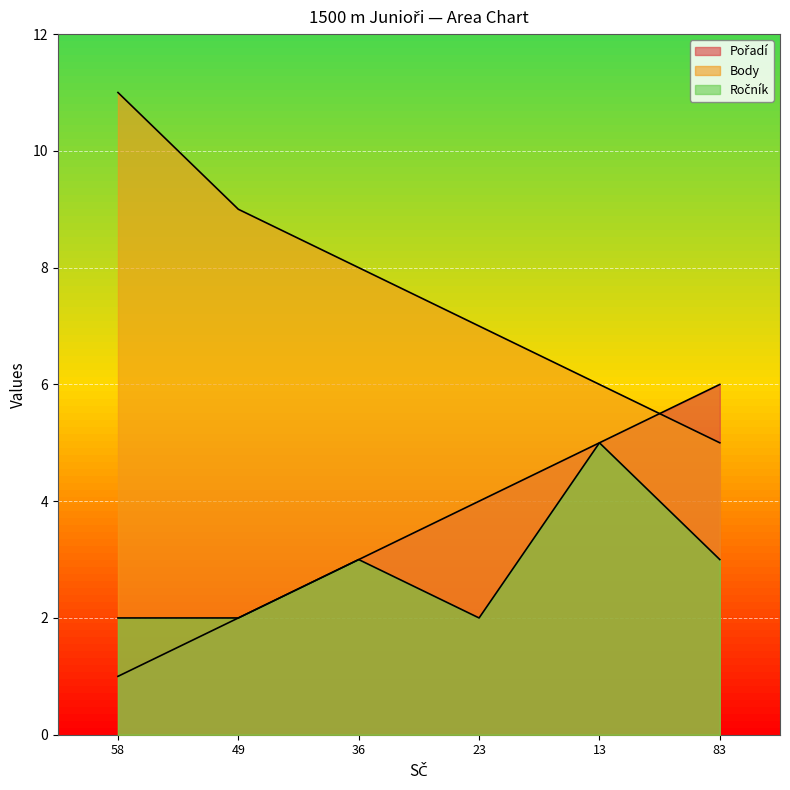

Reading right to left, transcribe all the data shown in this chart.

Pořadí: 83=6	13=5	23=4	36=3	49=2	58=1
Body: 83=5	13=6	23=7	36=8	49=9	58=11
Ročník: 83=3	13=5	23=2	36=3	49=2	58=2